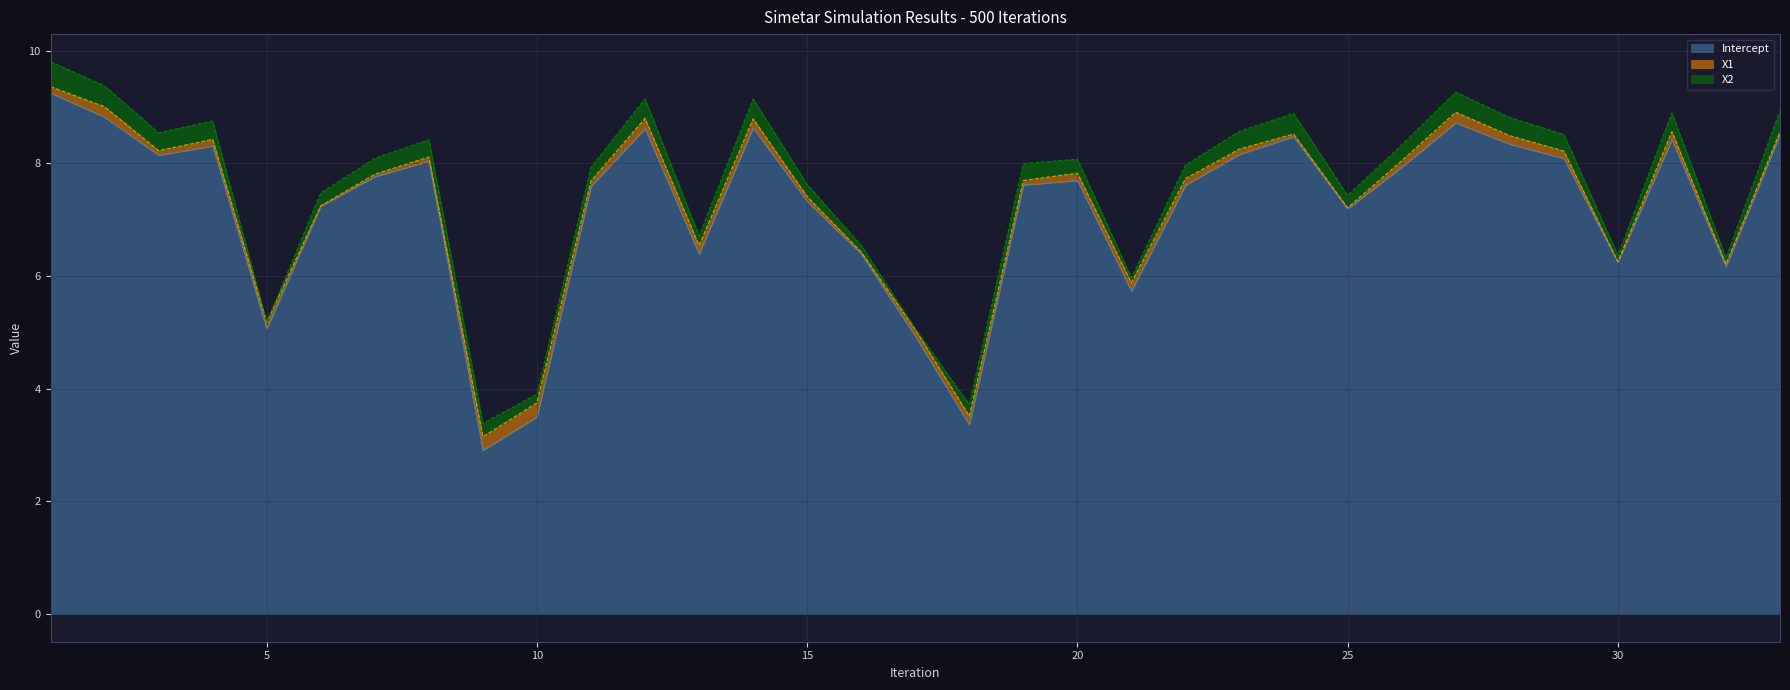

True or false: Intercept and X2 intersect in this chart.

False